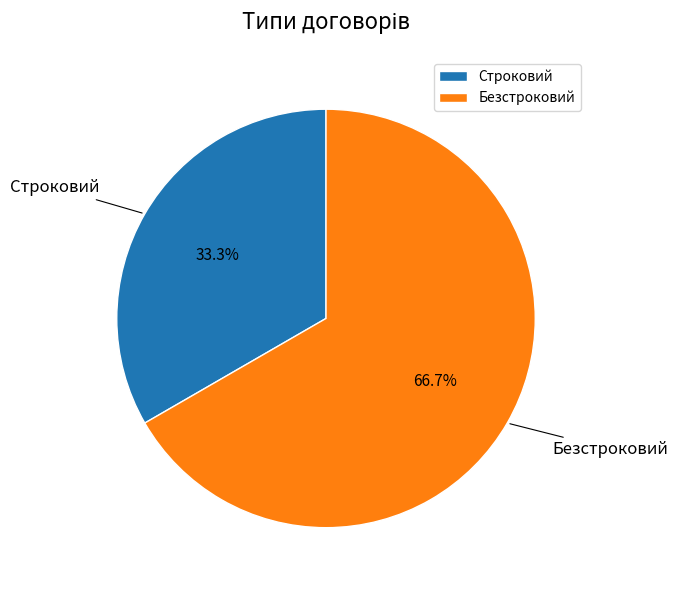

To the nearest percent, what portion does Строковий represent?

33%